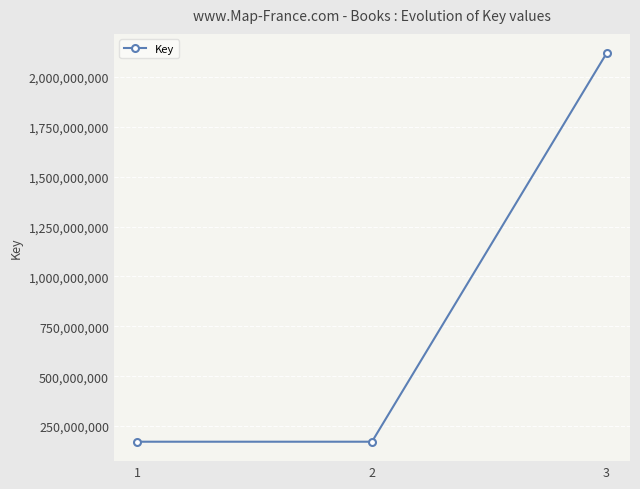

What is the ratio of the value at 1 to the value at 2?

1.0